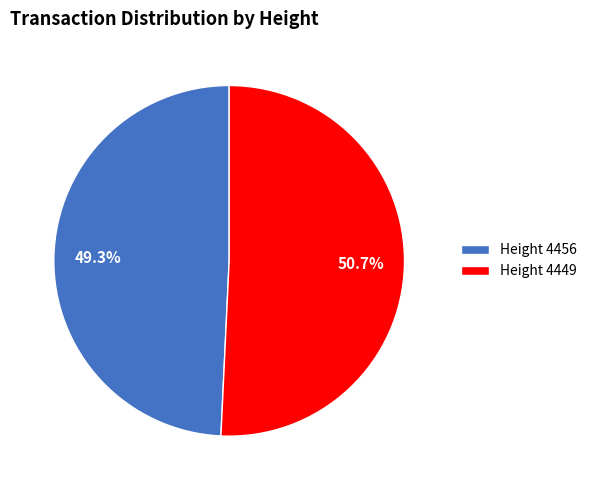

Which slice is the smallest?

Height 4456